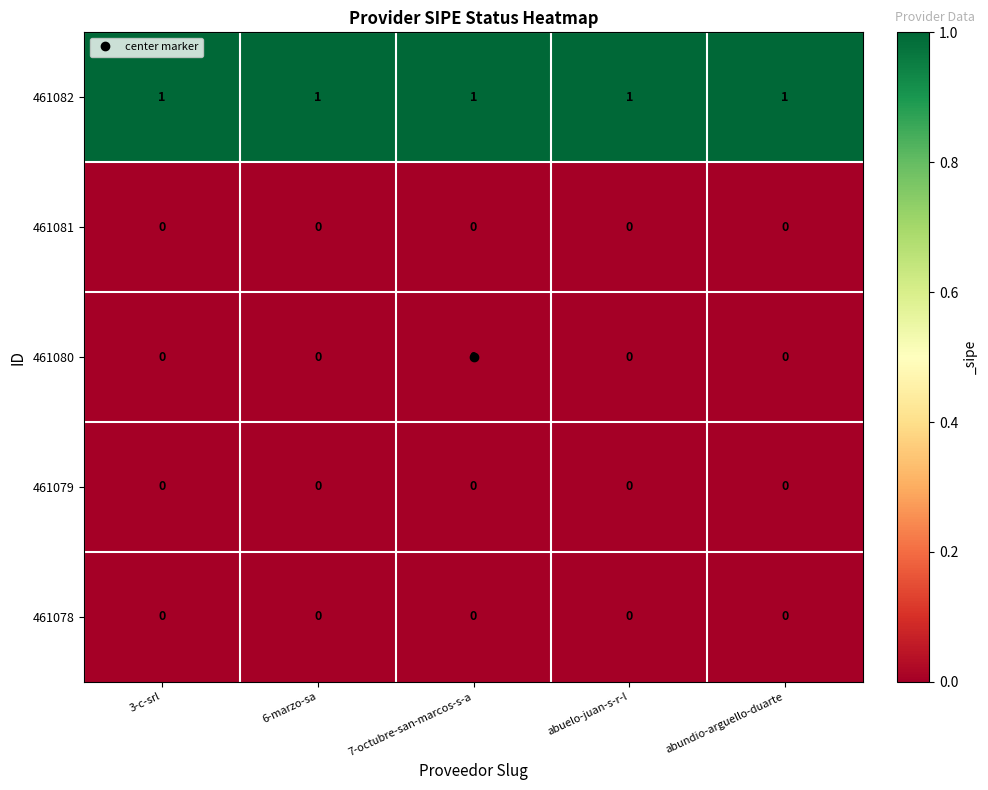

Which series has the largest total across all categories?

461082